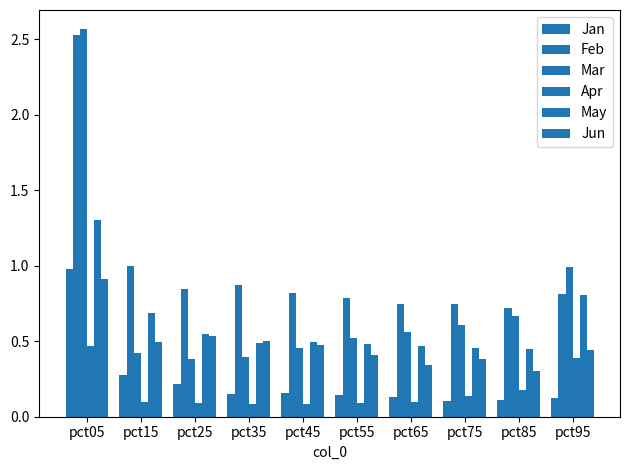

Count the number of data series in this chart.

6